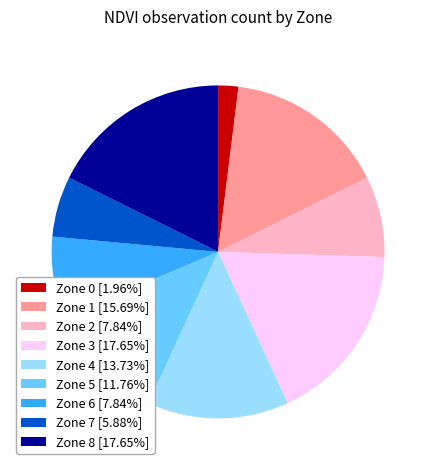

Does Zone 7 [5.88%] represent more than half of the total?

No